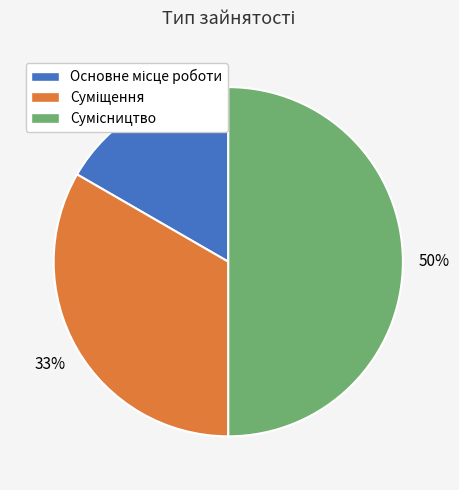

To the nearest percent, what is the average slice percentage?

33%